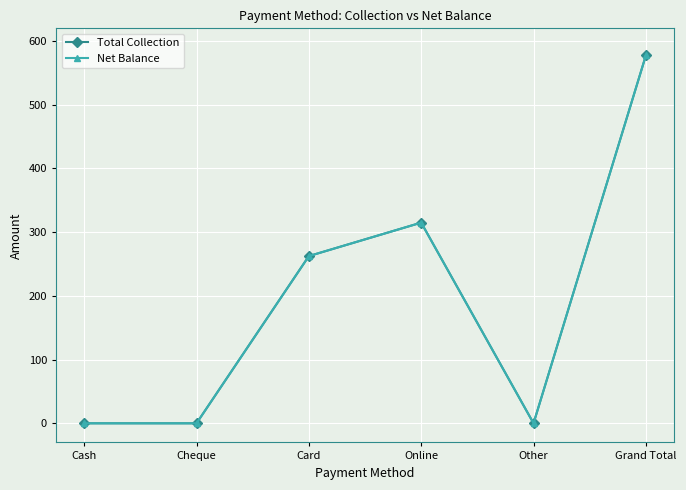

Is this an area chart (filled region under the line)?

No